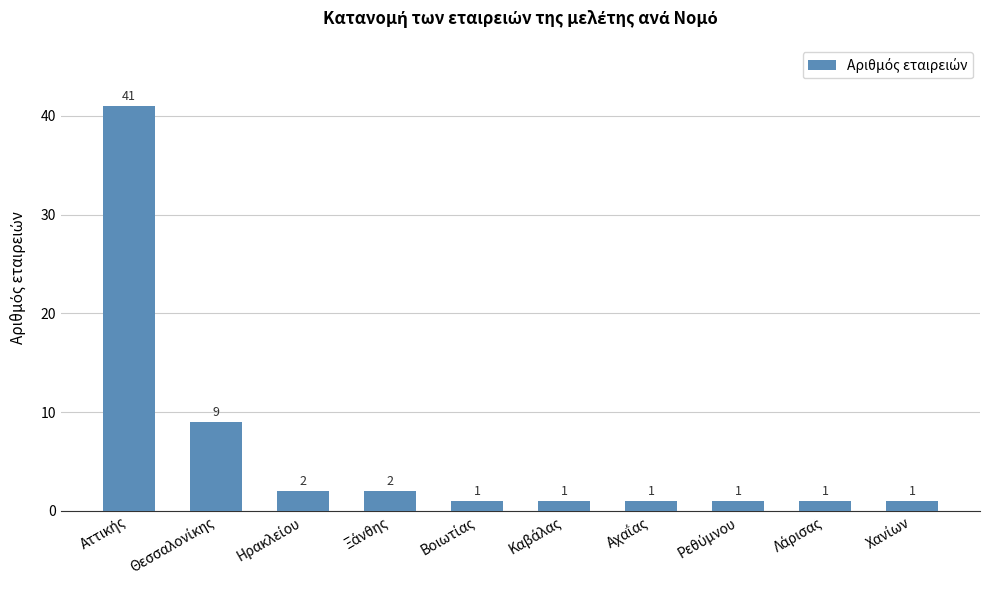

What is the value of the 6th bar from the left?

1